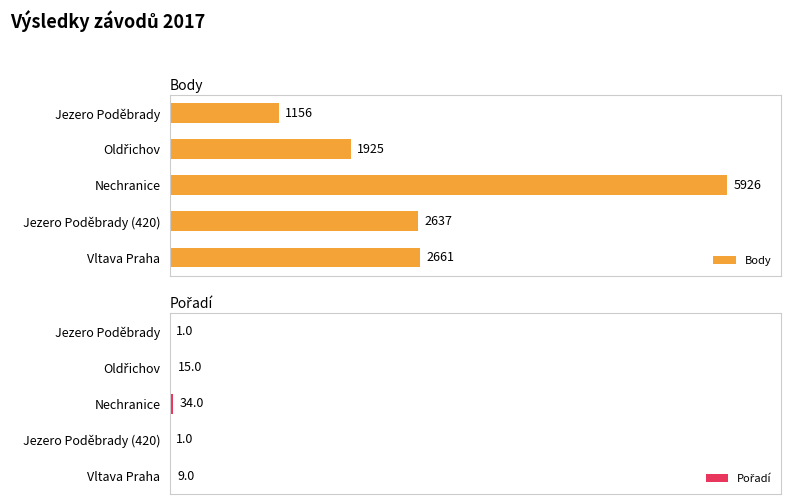

Where is Body nearest to the value 3541?

Vltava Praha